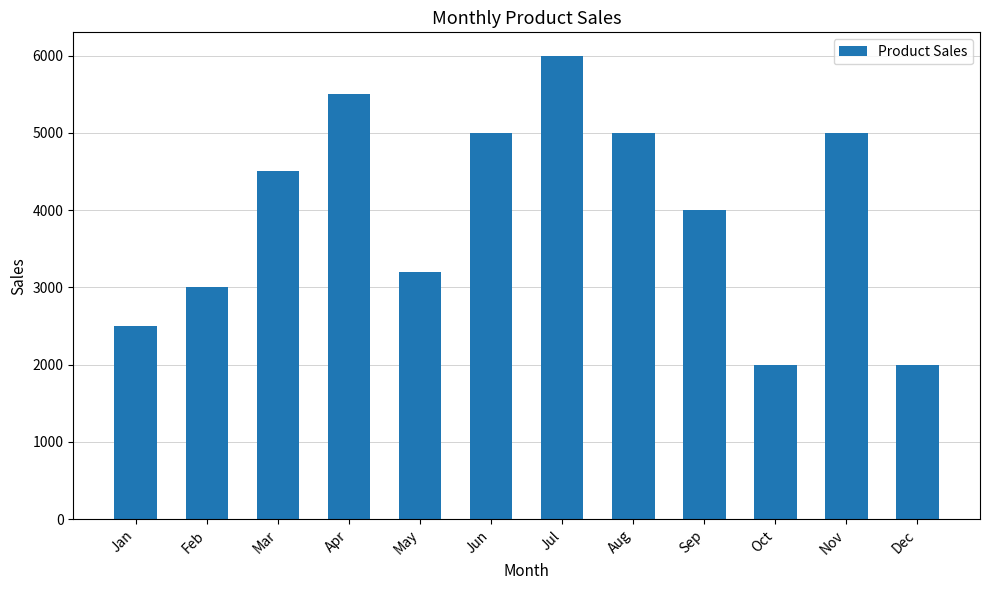

What is the sum of all values?

47700